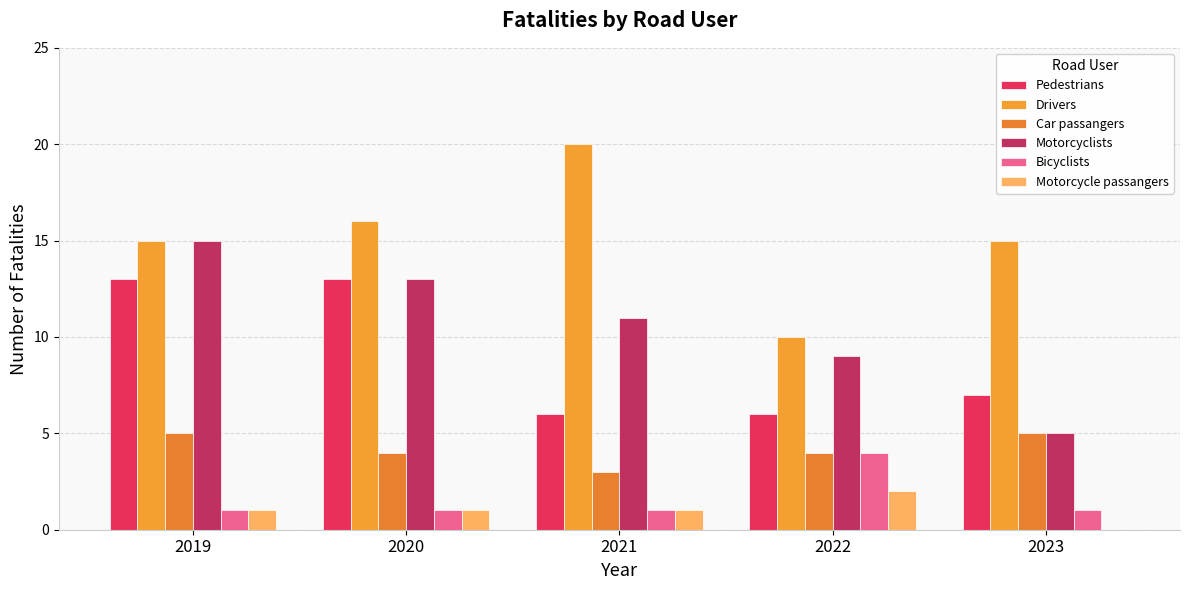

What is the minimum value for Motorcyclists?

5